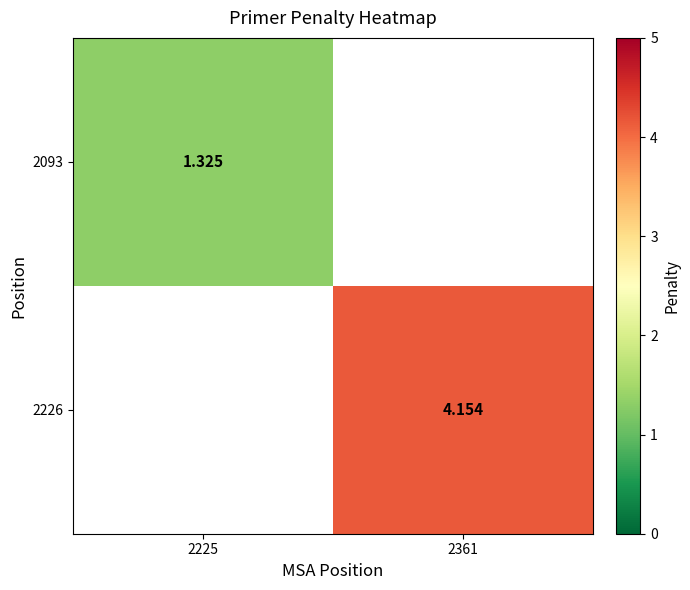

Rank the series at 2225 from lowest to highest value.

2093, 2226